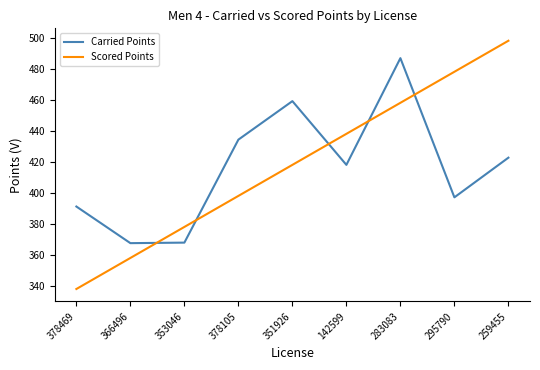

Which category has the highest value in the Carried Points series?

283083